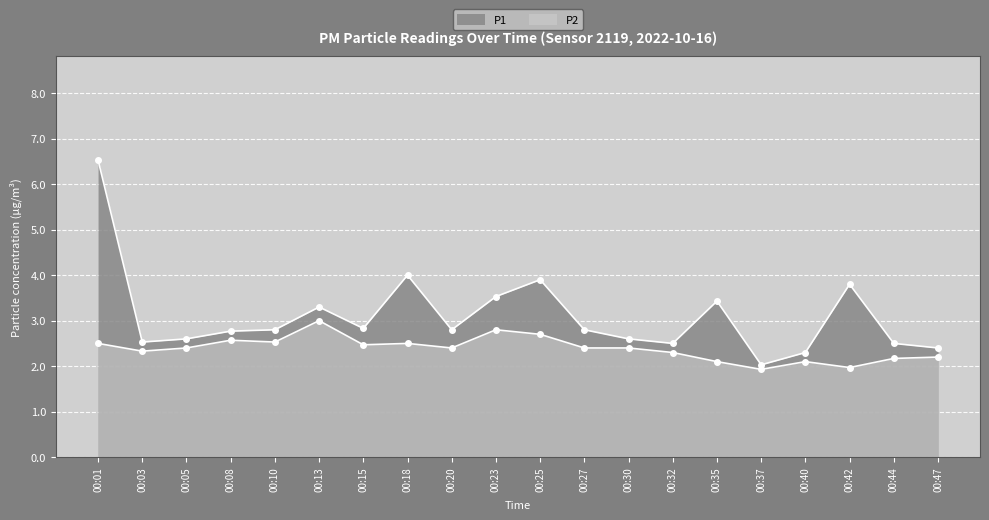

At which category does P2 reach its first local valley?

00:03